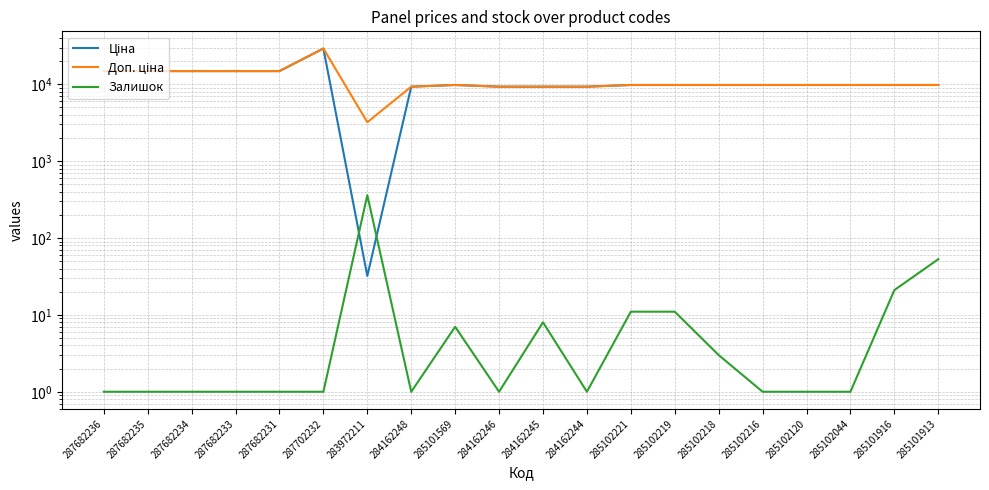

At which label does Залишок reach its minimum?

287682236